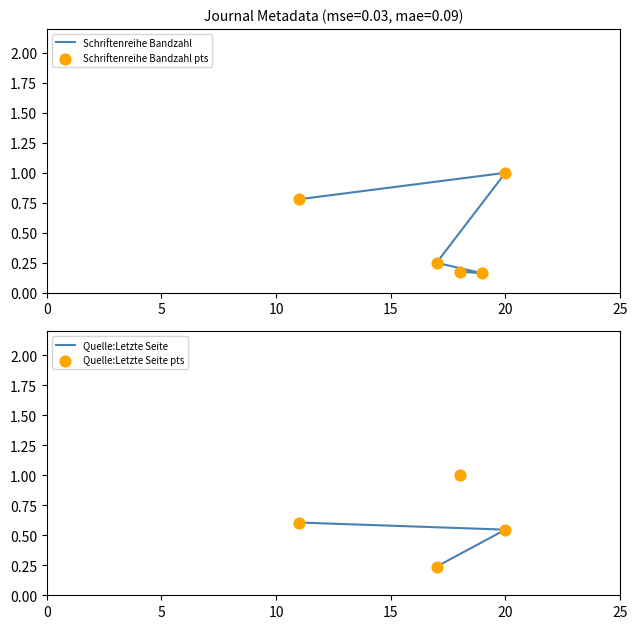

What is the change in value from 20 to 18?

-0.8